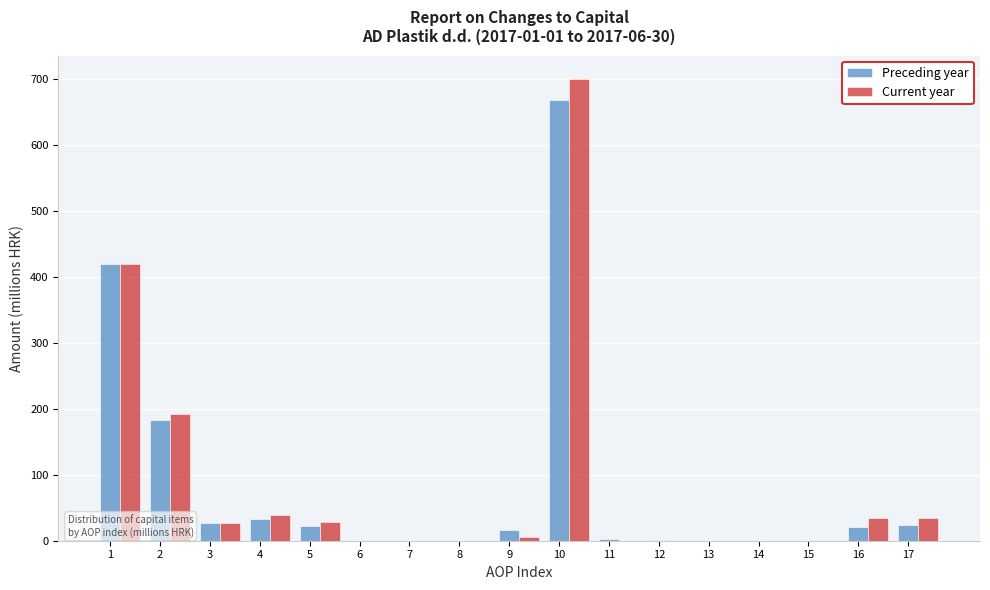

Is it true that Preceding year equals 0.0 at 15?

True